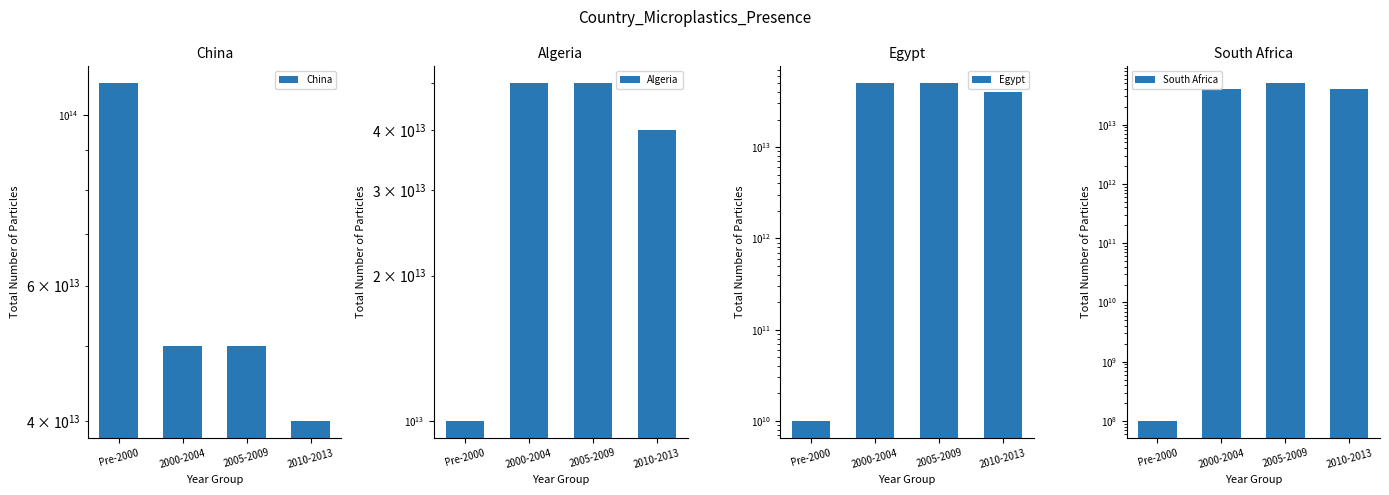

Which series has the widest spread of values?

China